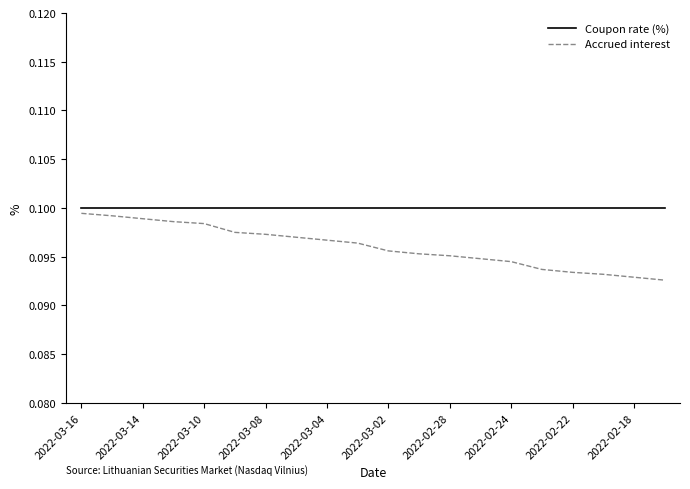

What are all the series names shown in the legend?

Coupon rate (%), Accrued interest